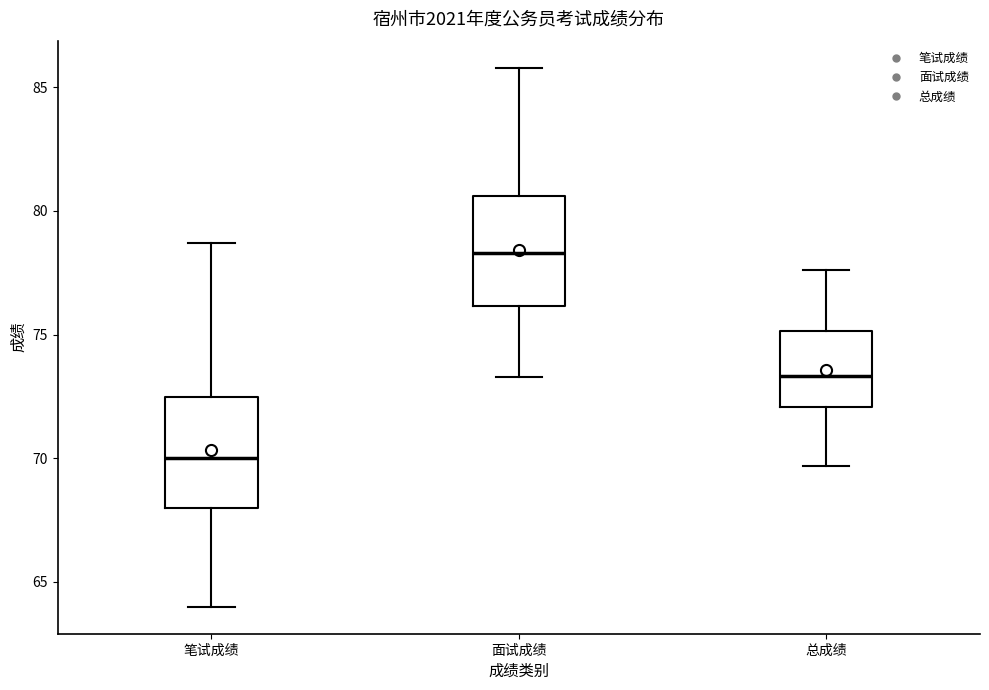

Reading left to right, transcribe this box plot: for each box, give where its median line is, the range the box spans, and where its two whiskers end, as read against the y-axis. The values are not printed on the chart, so give them approximately, as read against the axis.

笔试成绩: median 70.0, box 68.0 to 72.5, whiskers 64.0 to 78.5
面试成绩: median 78.5, box 76.0 to 80.5, whiskers 73.5 to 86.0
总成绩: median 73.5, box 72.0 to 75.0, whiskers 69.5 to 77.5